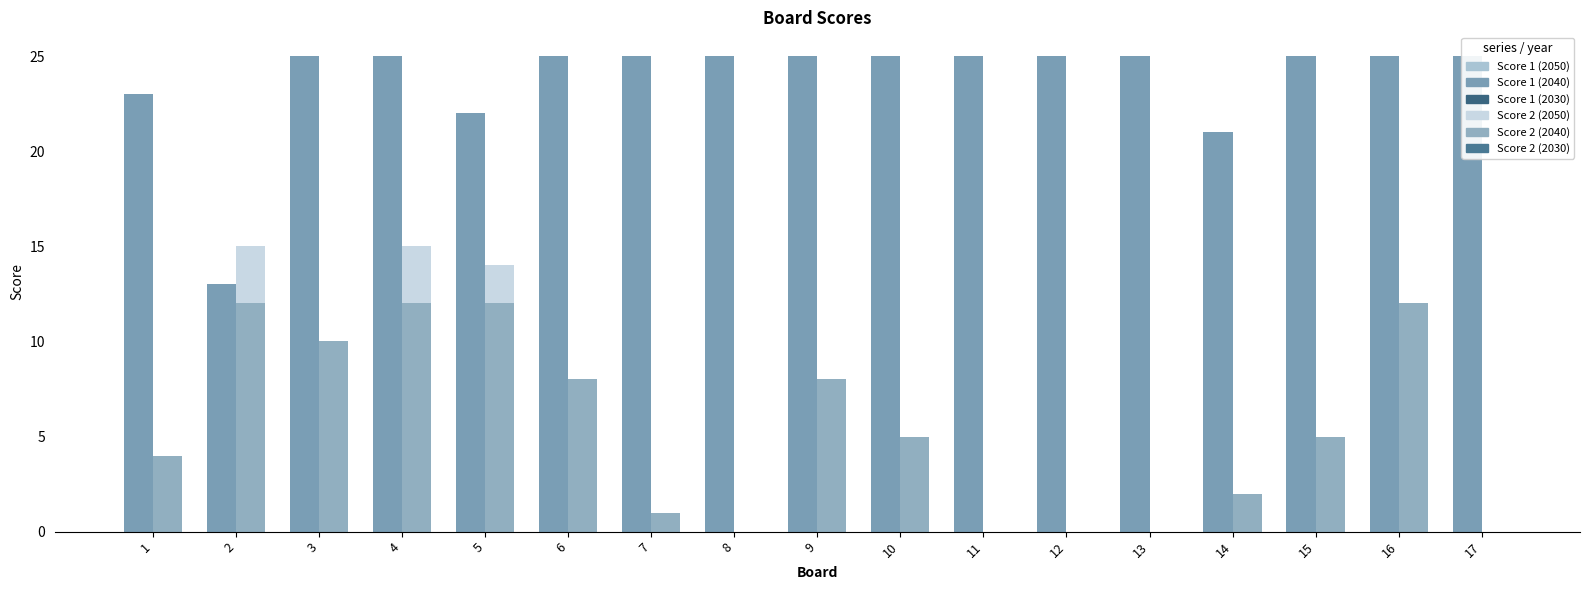

What is the value of the Score 1 (base) bar at the 8th from the left?

20